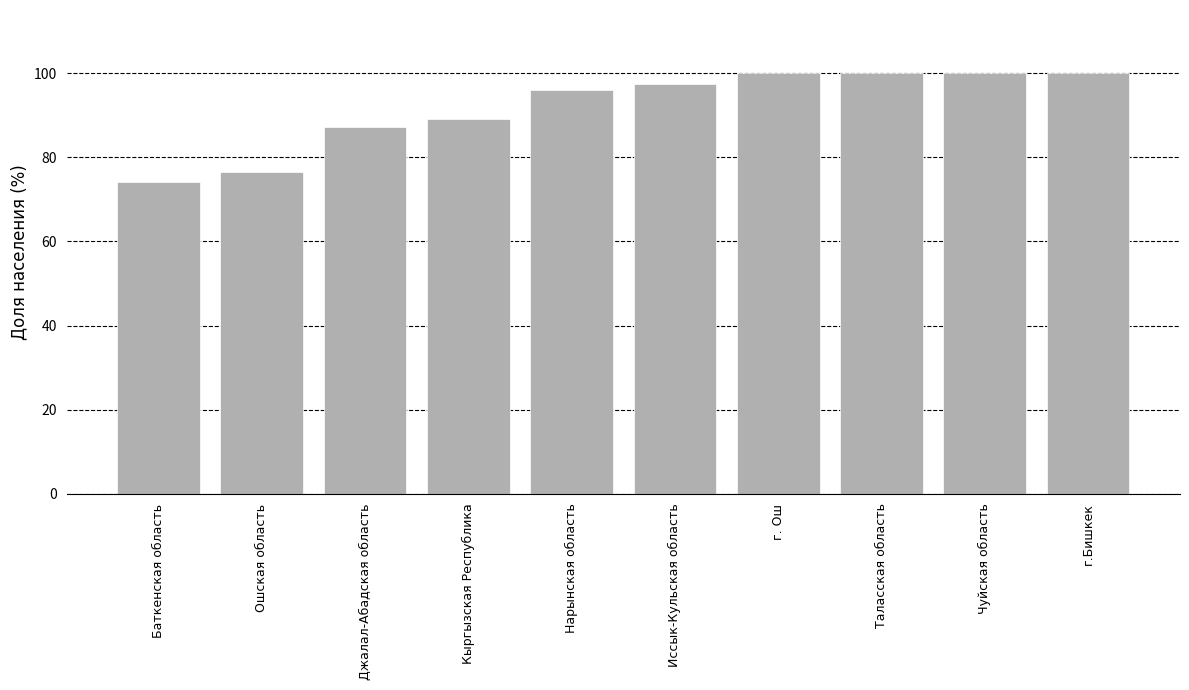

What is the value of the 2nd bar from the left?

76.4